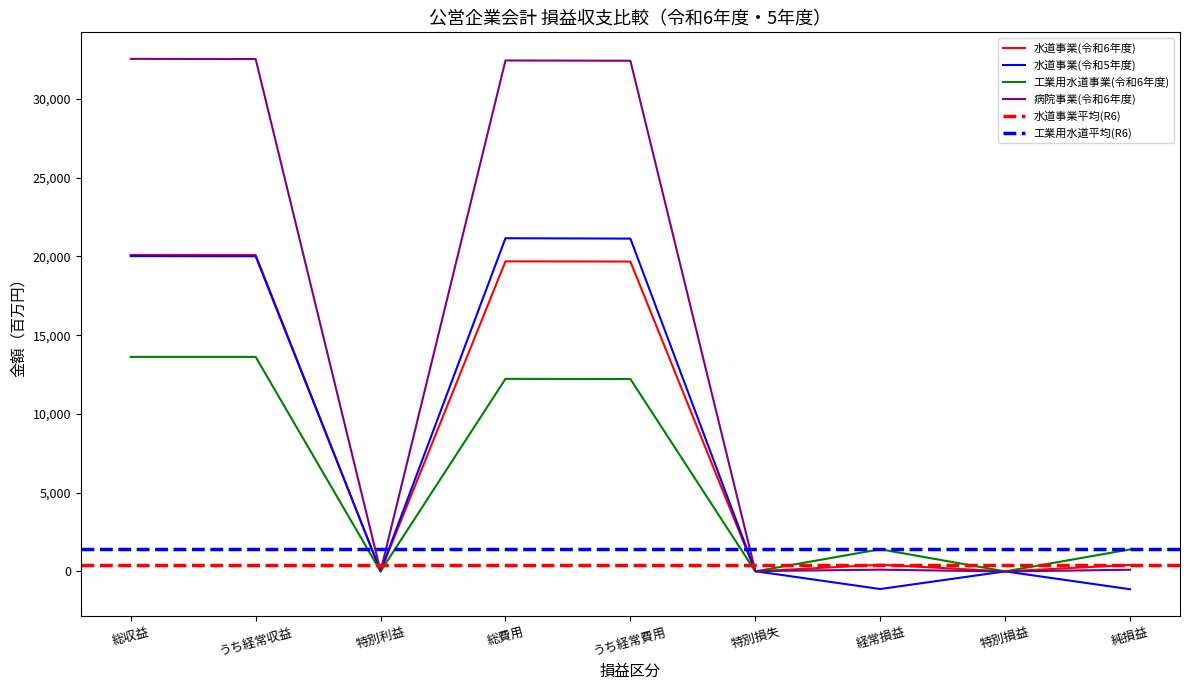

Count the number of data series in this chart.

4